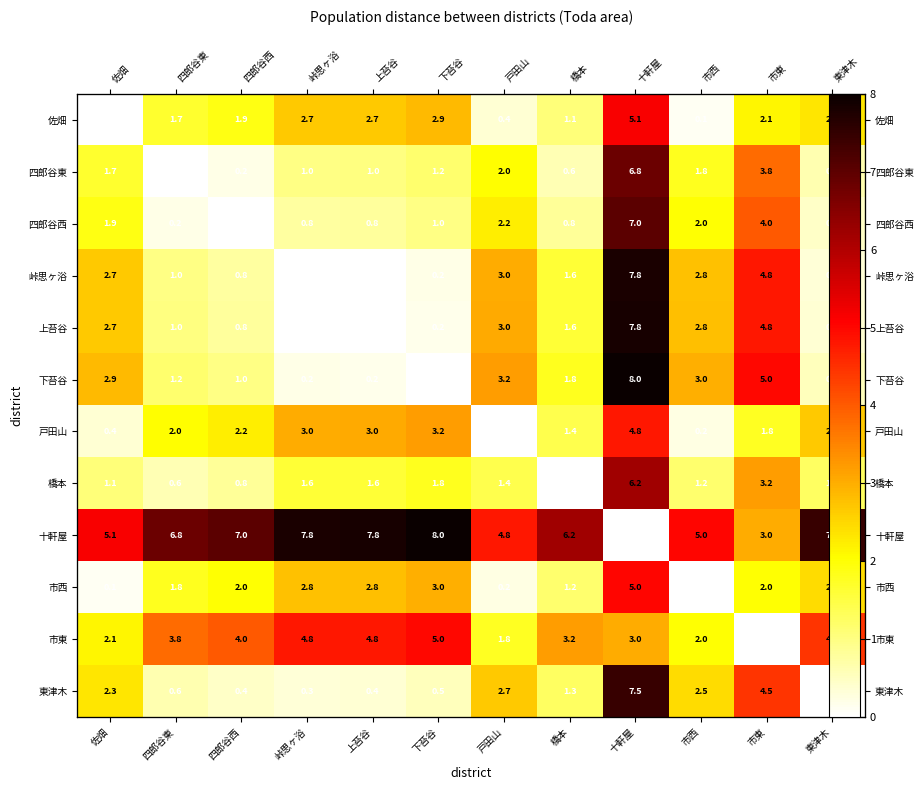

At 四郎谷西, list the series in order from smallest to largest.

四郎谷西, 四郎谷東, 東津木, 峠思ヶ浴, 上苔谷, 橋本, 下苔谷, 佐畑, 市西, 戸田山, 市東, 十軒屋